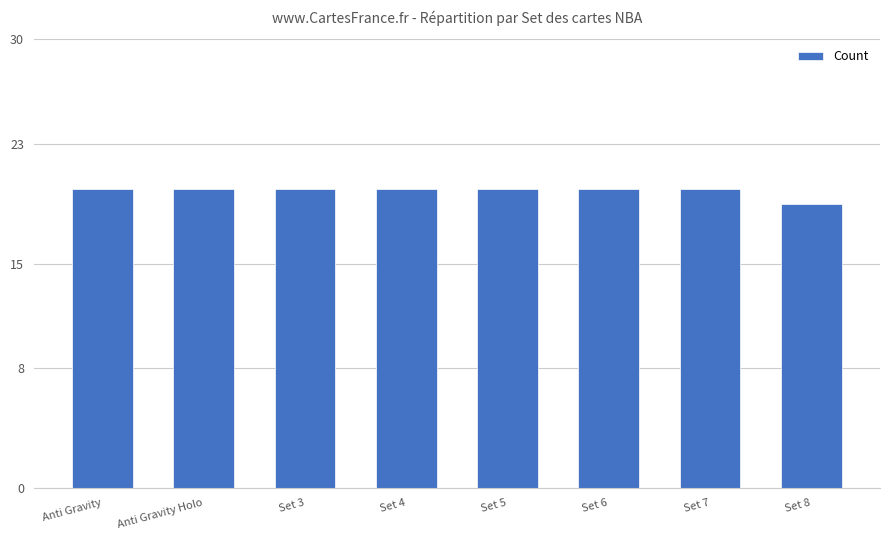

What is the maximum value shown in the chart?

20